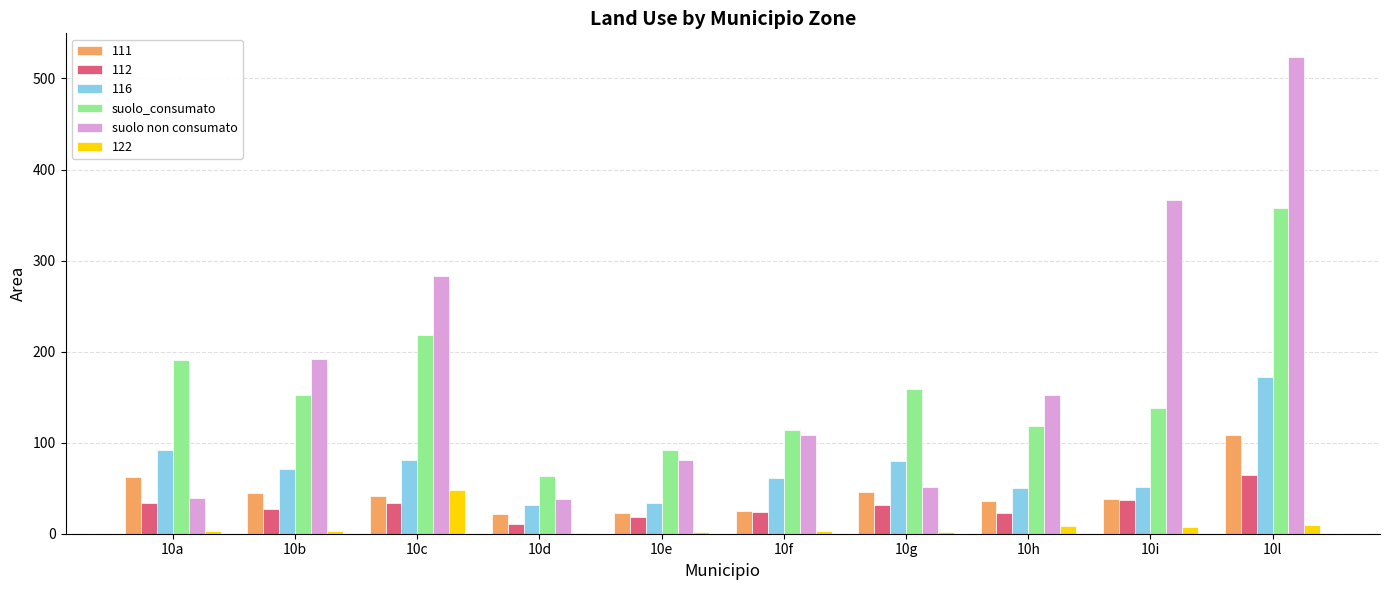

What is the sum of all suolo non consumato values?

1835.9